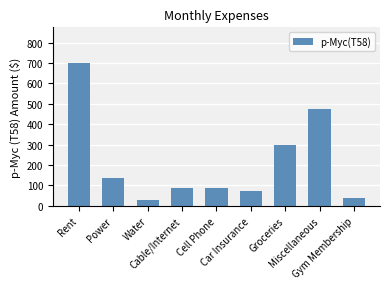

What is the value of the 1st bar from the left?

700